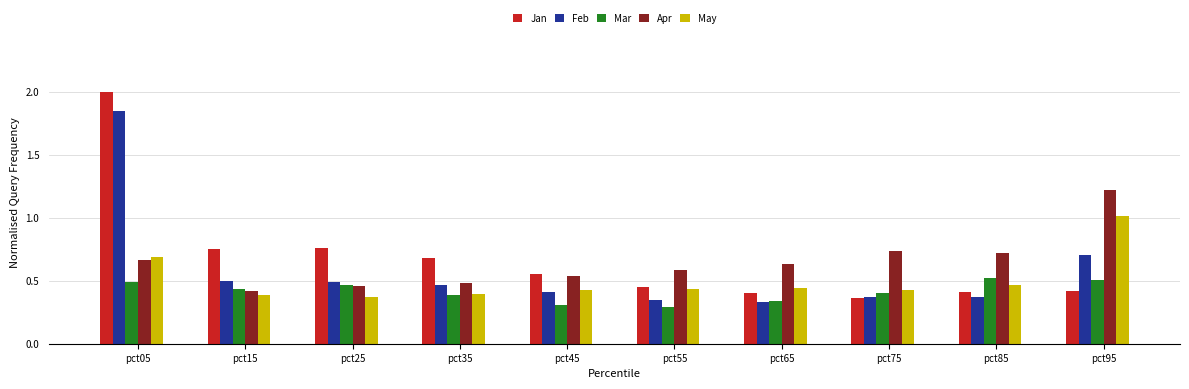

How many groups of bars are there?

10